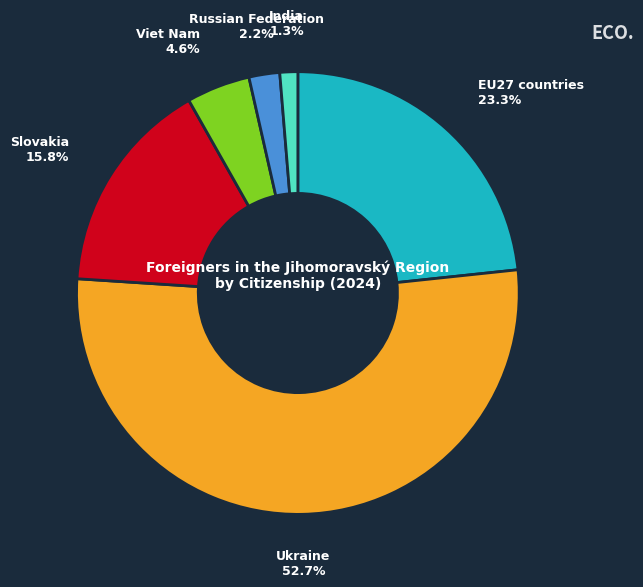

What is the ratio of the value at Russian Federation to the value at India?

1.7